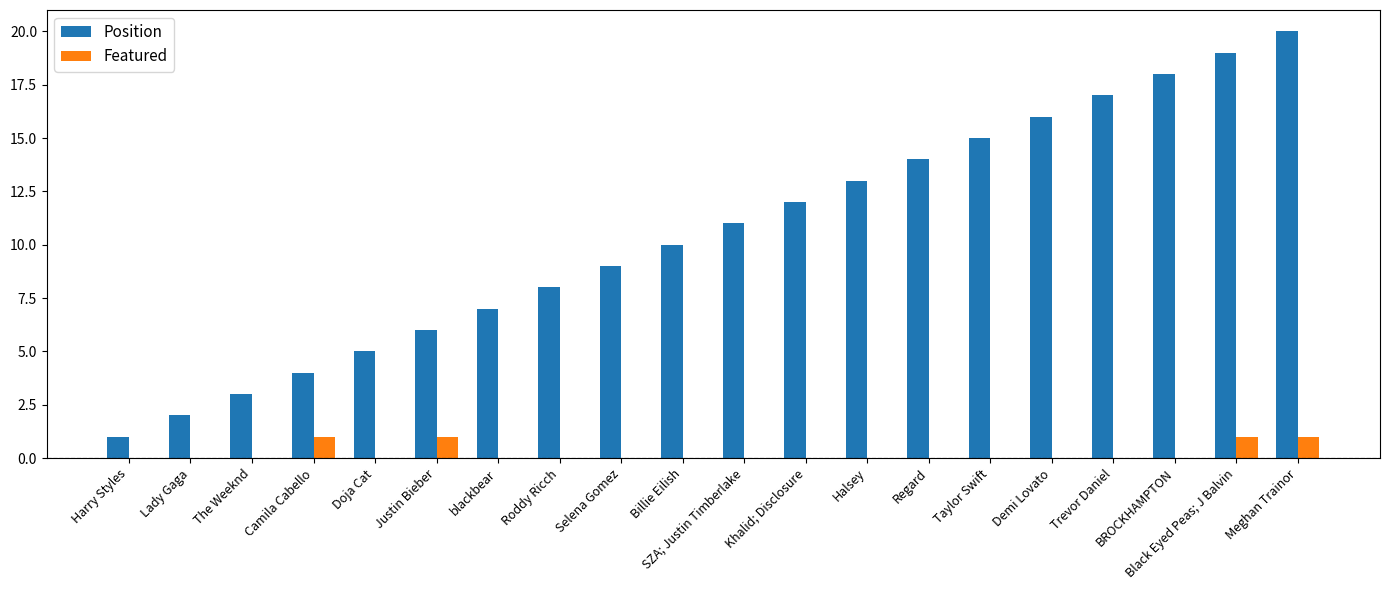

How many categories are shown in the chart?

20